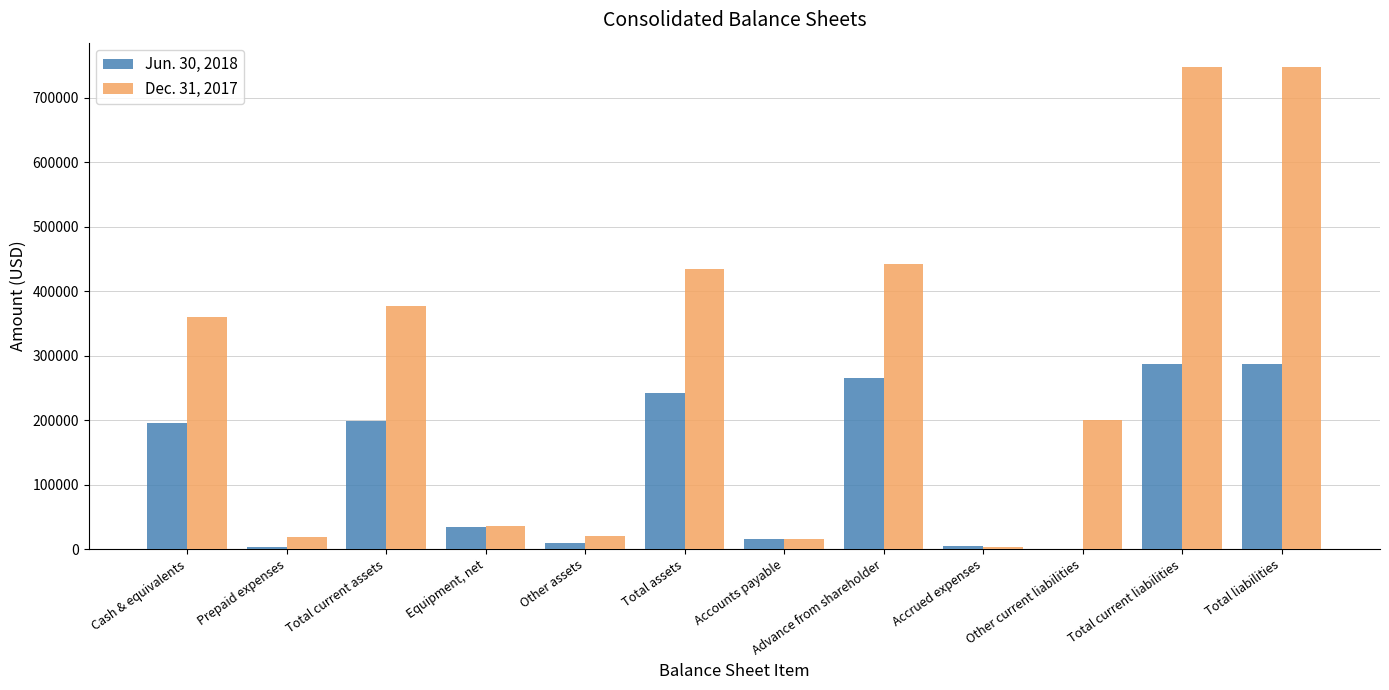

What is the total value across all series at Total current assets?

576326